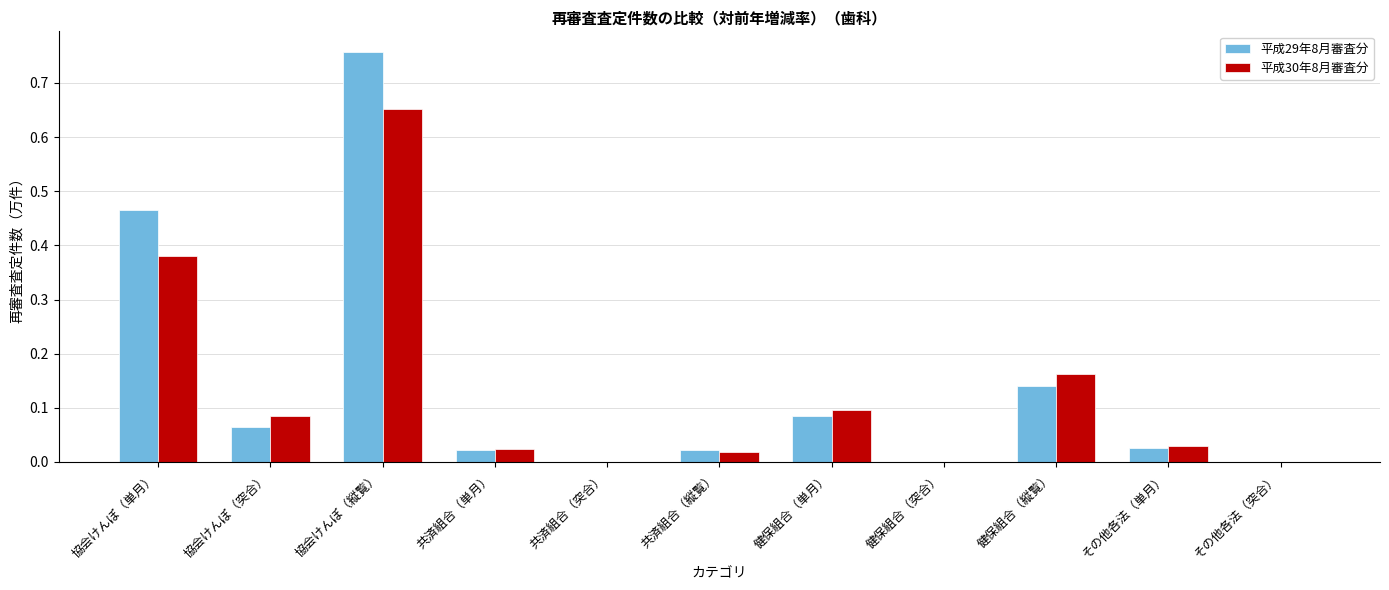

Between 協会けんぽ（縦覧） and 共済組合（縦覧）, which series saw the biggest shift?

平成29年8月審査分